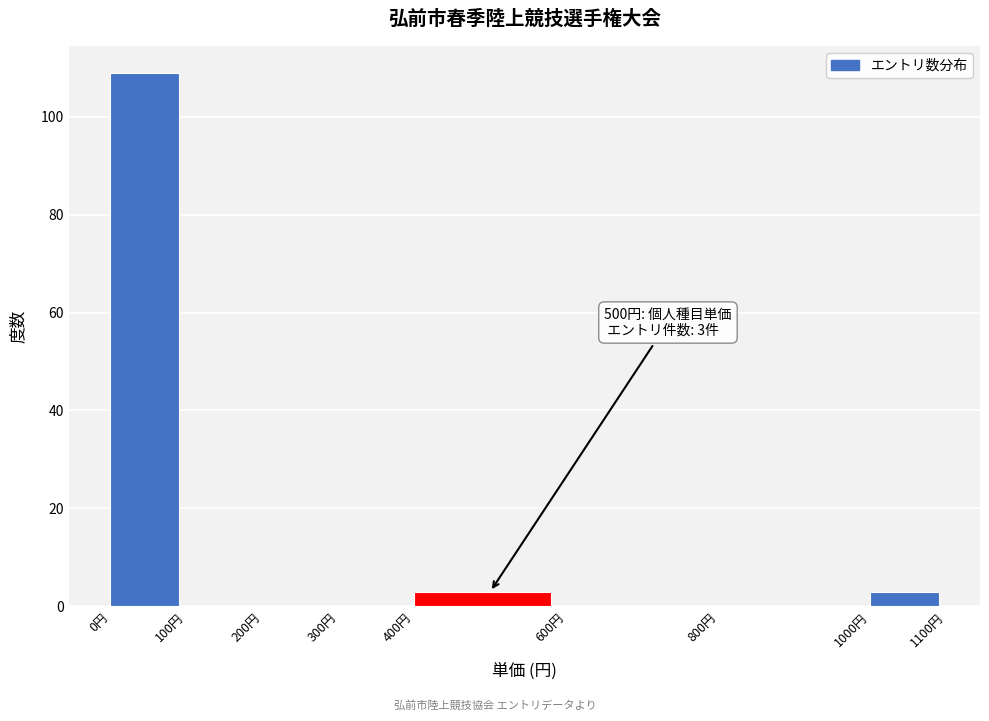

Over which range of the x-axis is the bar tallest?

0 to 100